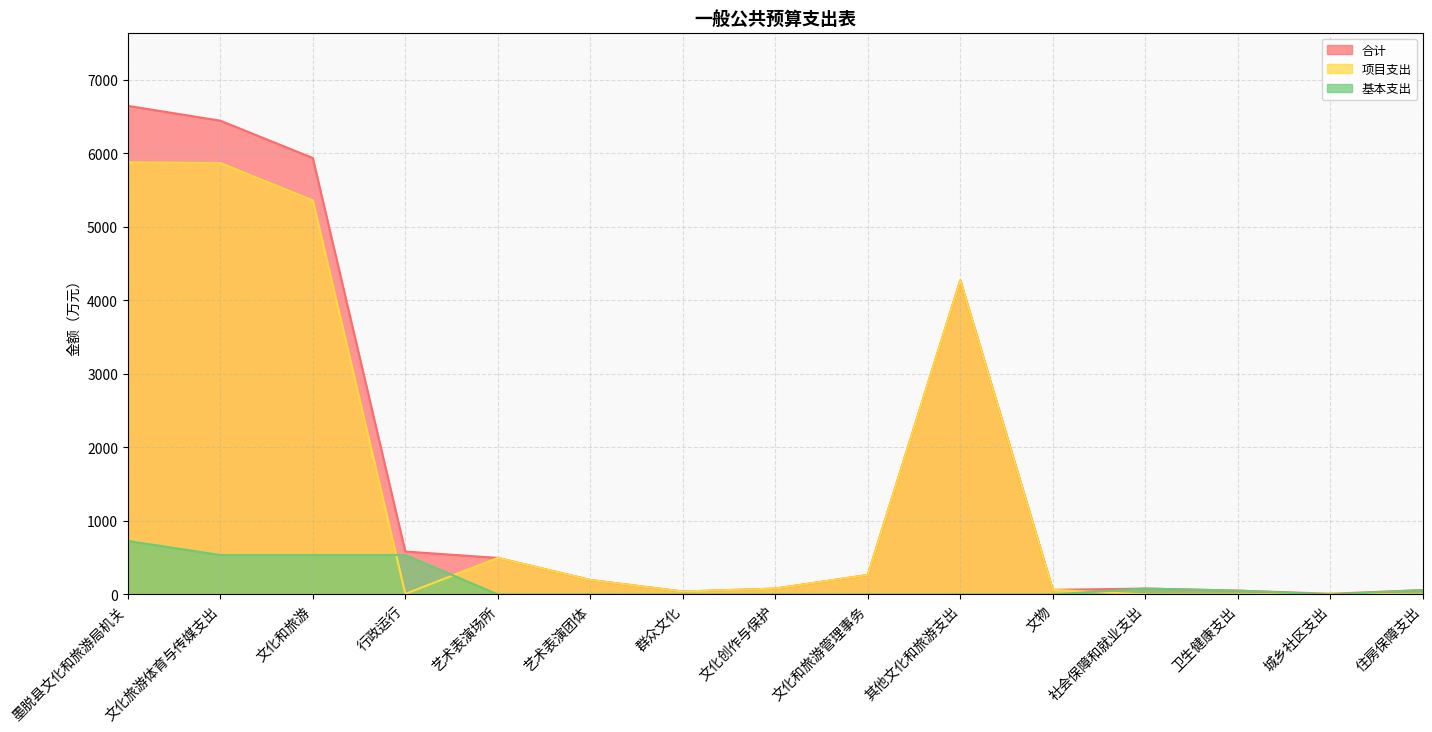

What is the sum of the 项目支出 values at 艺术表演场所 and 群众文化?

537.0